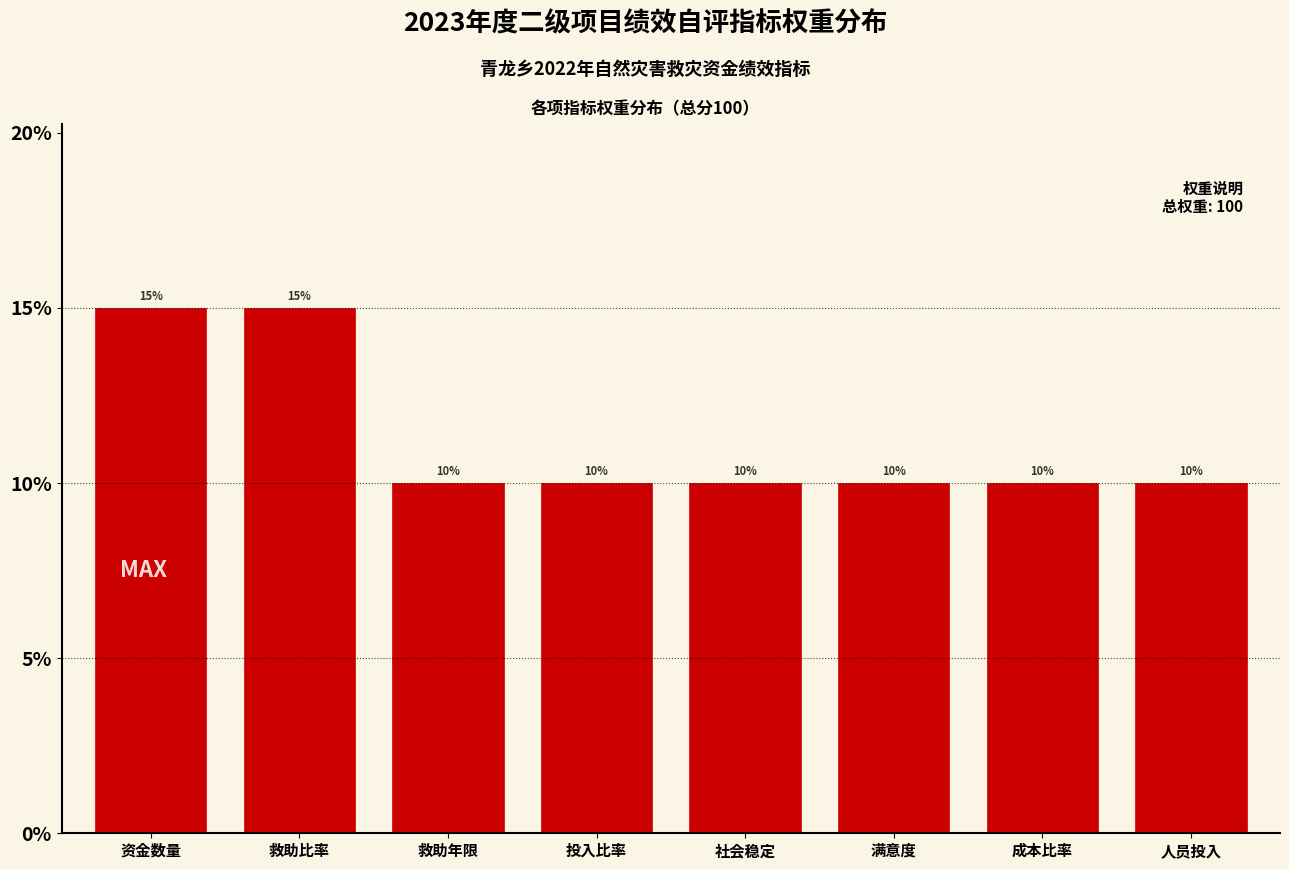

Reading left to right, list all the values displayed in this chart.

15	15	10	10	10	10	10	10